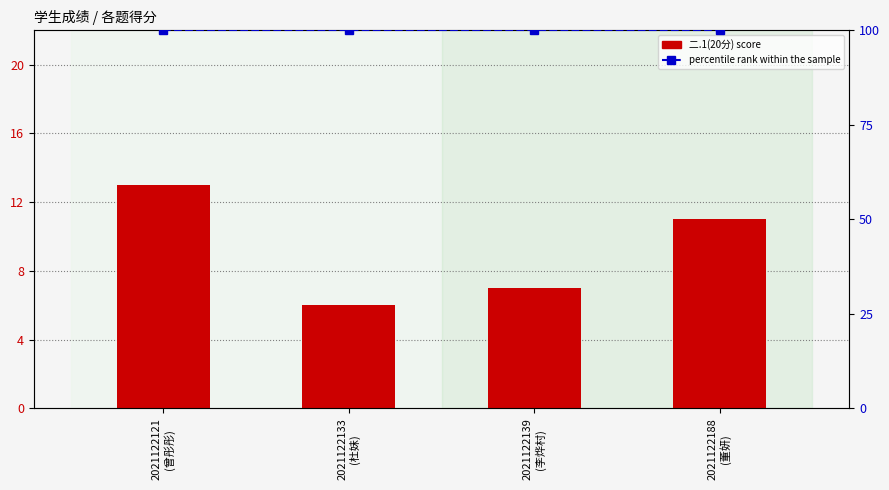

Which series has the largest total across all categories?

percentile rank within the sample